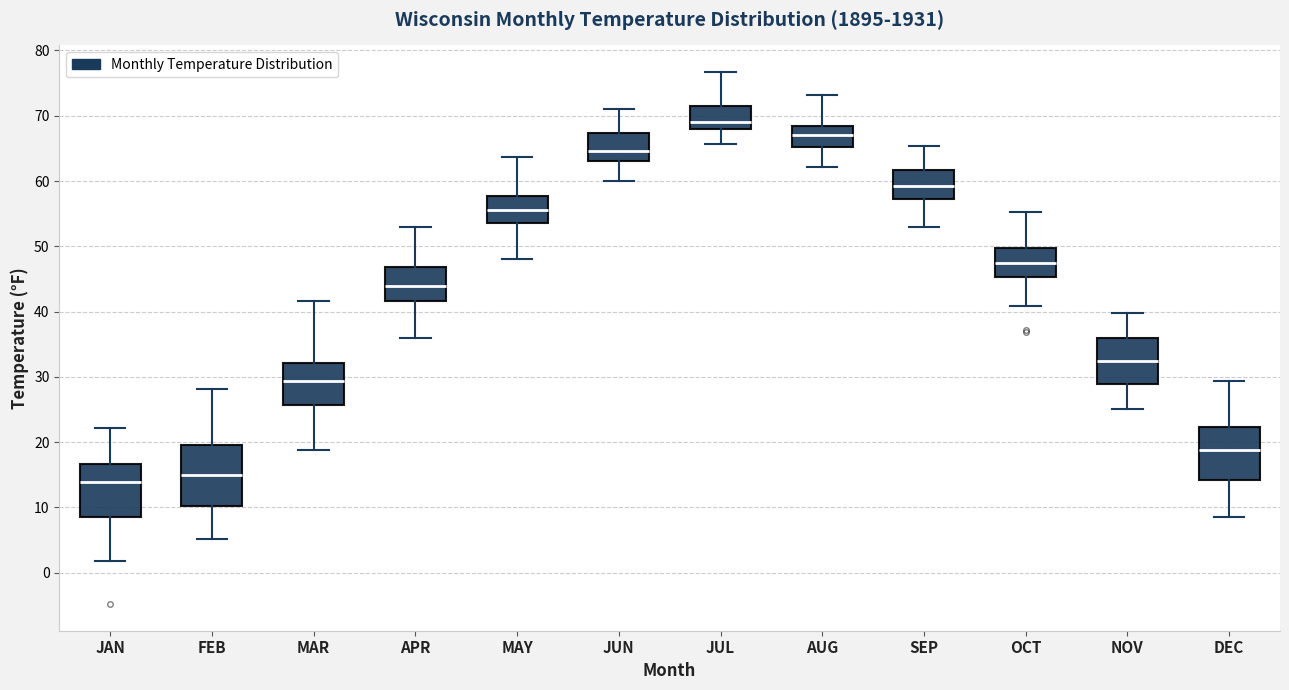

Which box is the tallest, from its lower edge to its upper edge?

FEB